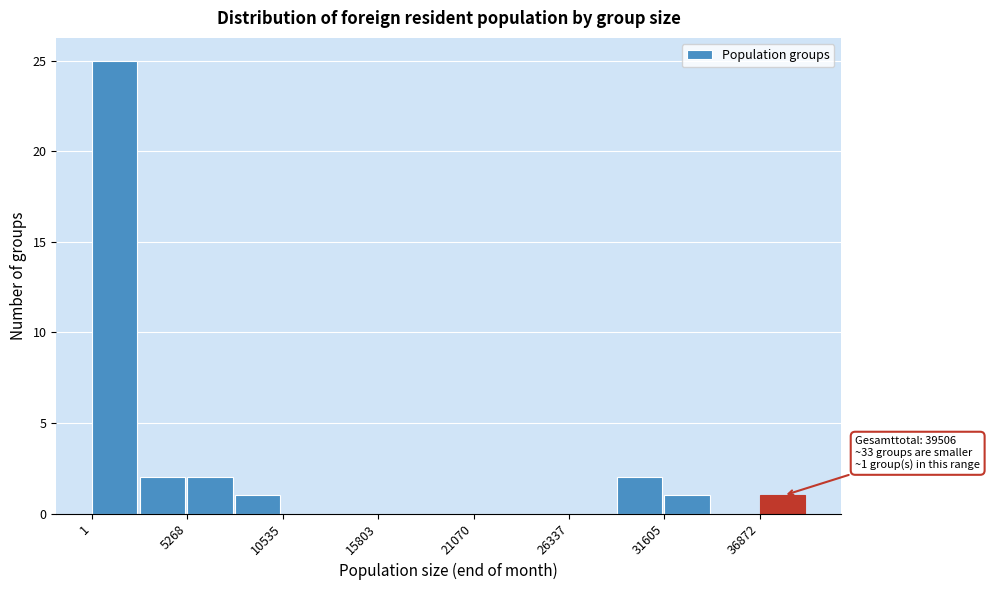

Read against the x-axis, roughly where is the centre of the tallest bar?

1000